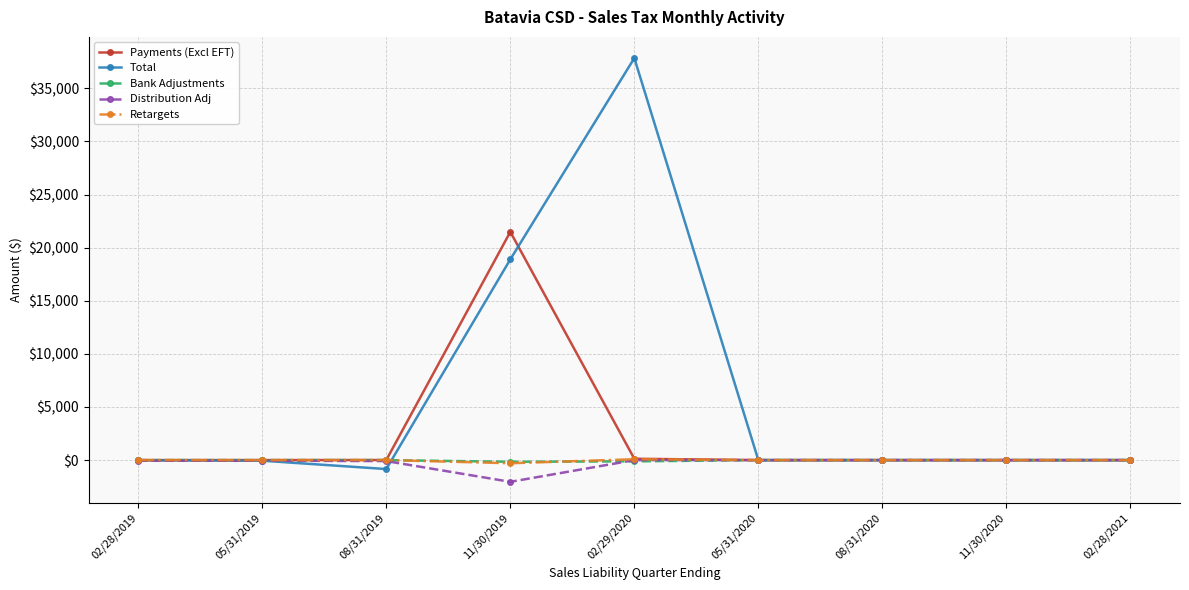

What is the label of the 8th point from the right?

05/31/2019